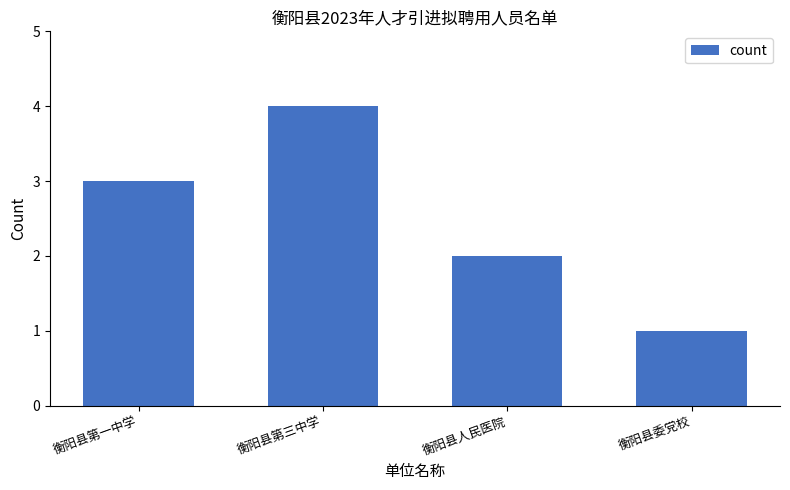

Rank the categories by value from lowest to highest.

衡阳县委党校, 衡阳县人民医院, 衡阳县第一中学, 衡阳县第三中学